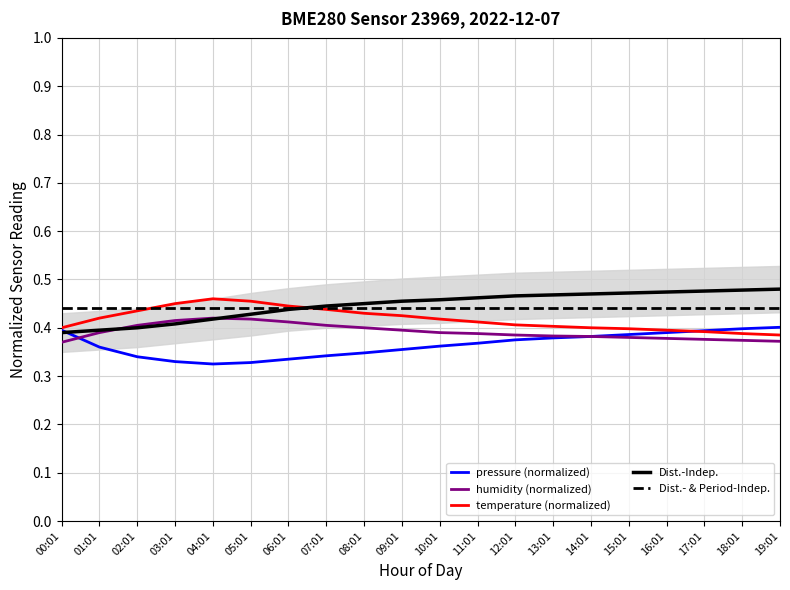

The value of temperature (normalized) at 01:01 is 0.2. True or false?

False